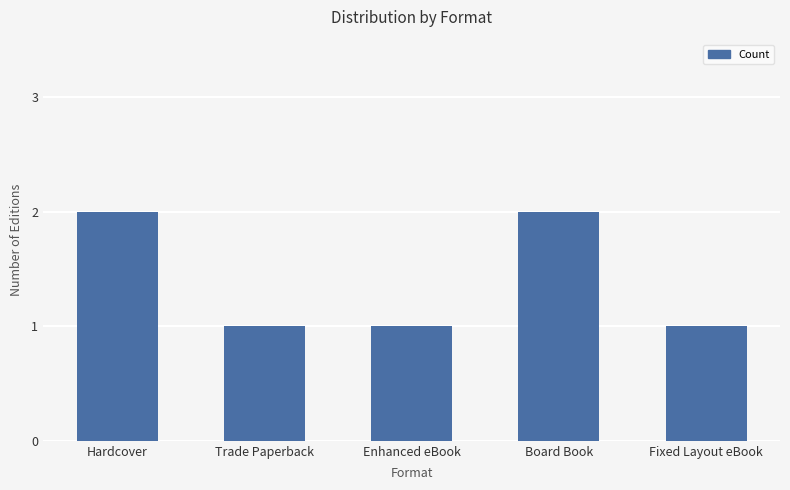

Approximately how many times larger is the value at Enhanced eBook compared to Board Book?

0.5